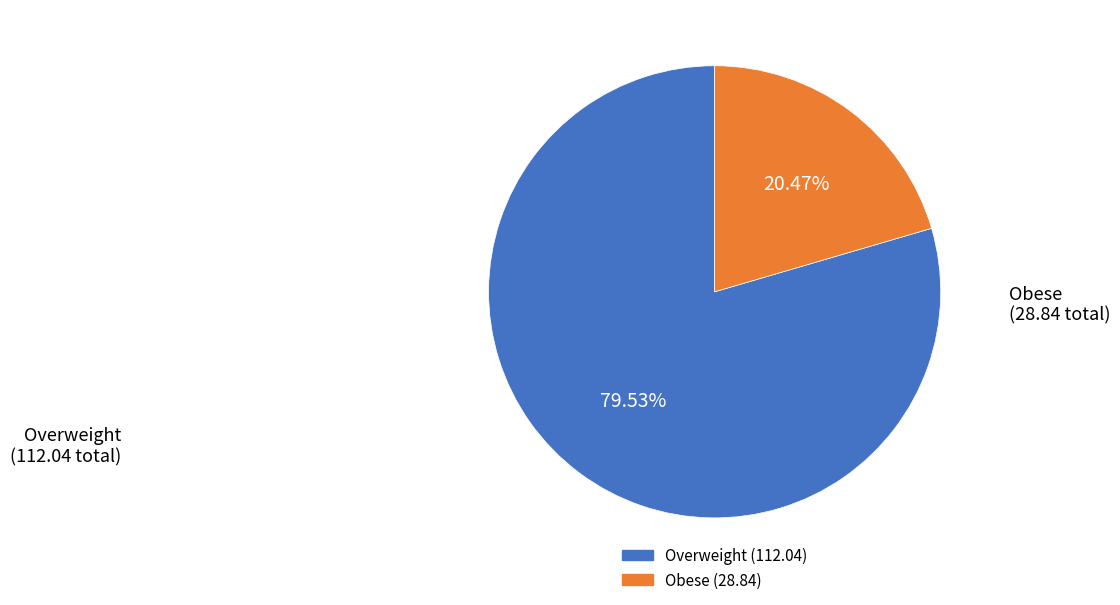

Is there any slice that represents more than half of the pie?

Yes